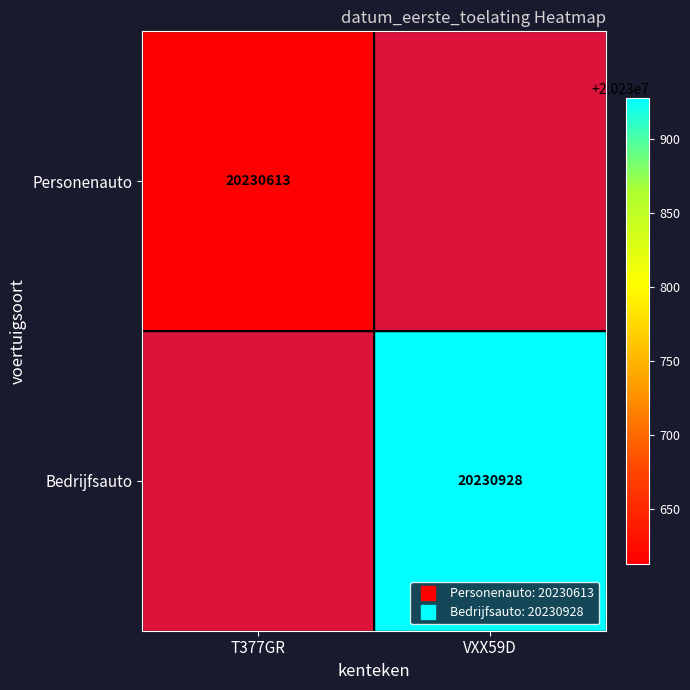

Count the number of data series in this chart.

2